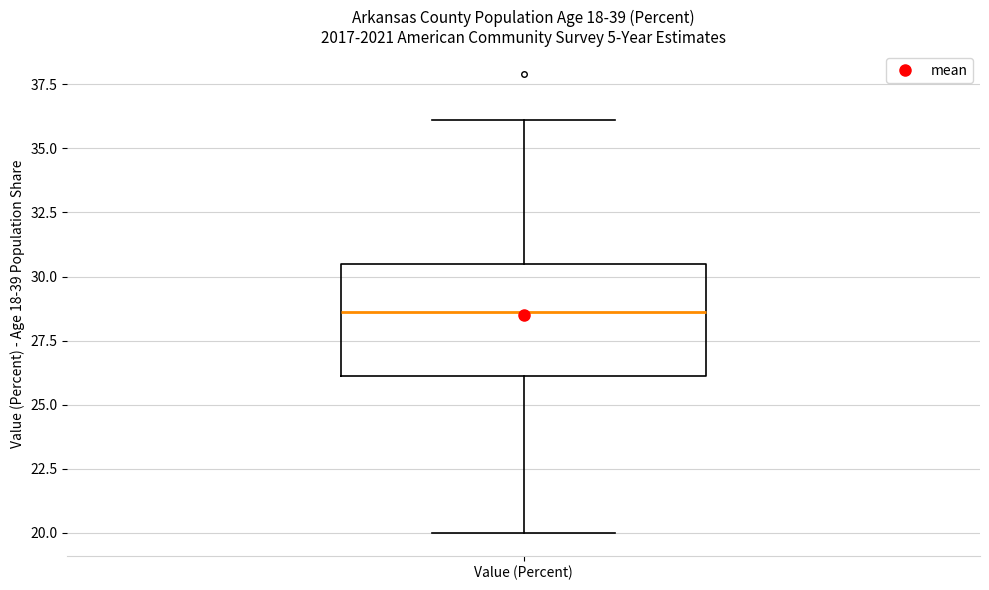

Where is the upper edge of the box for Value (Percent) on the y-axis? The values are not printed on the chart, so give them approximately, as read against the axis.

30.5